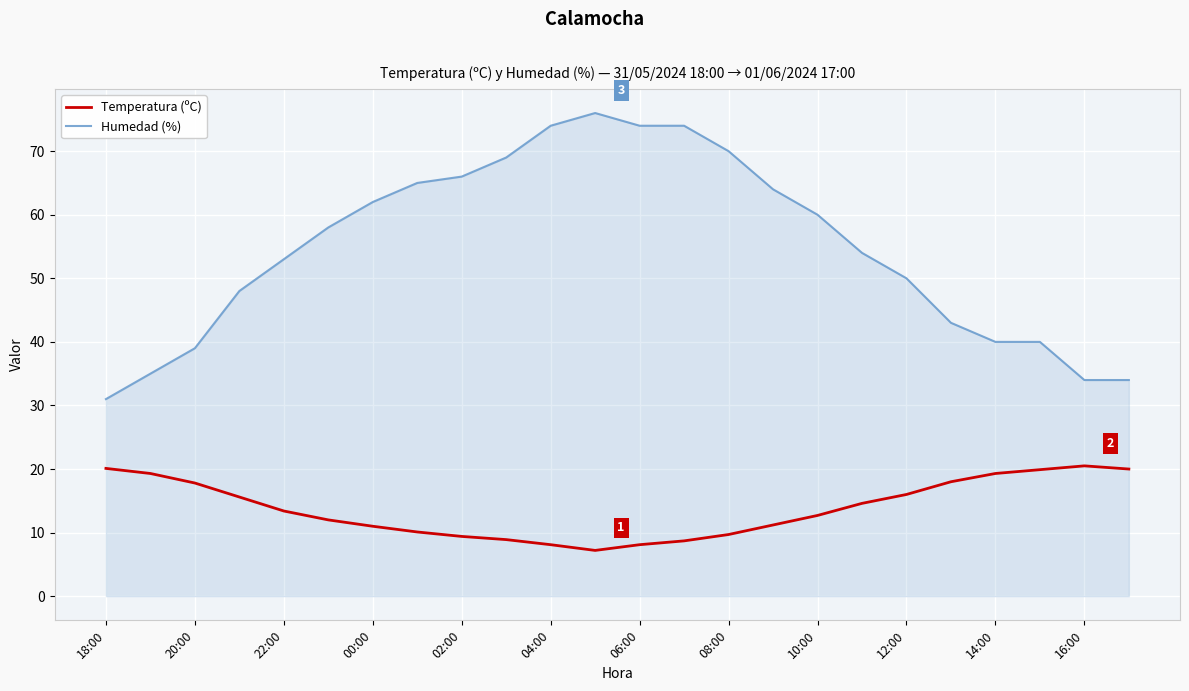

What is the maximum value for Temperatura (ºC)?

20.5